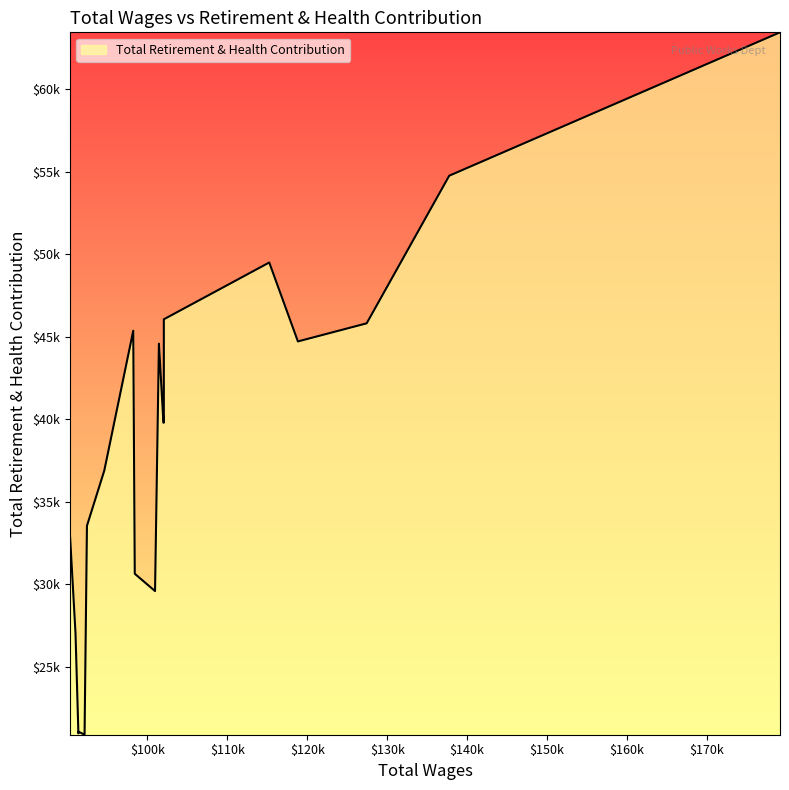

The chart shows a value of 30629 at 98410.0. True or false?

True